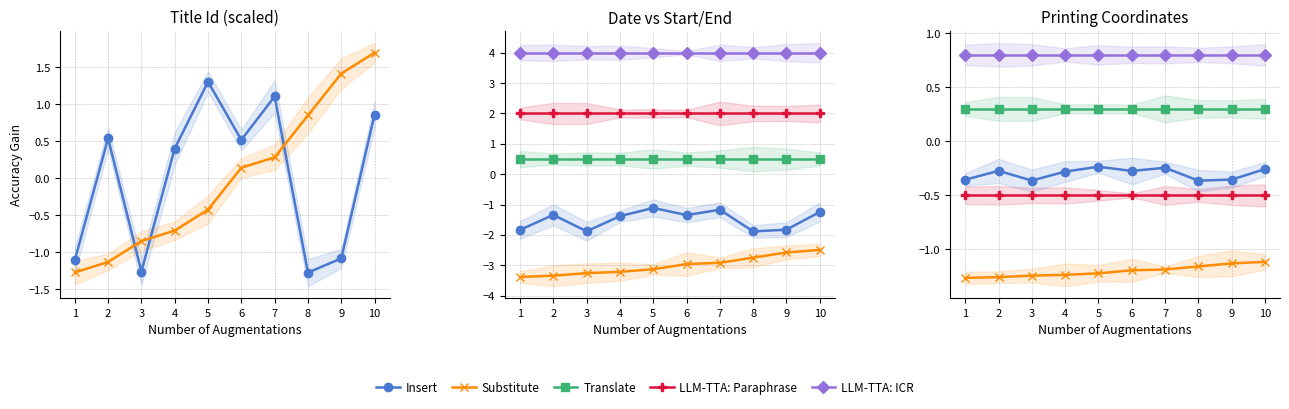

How many data points does each series have?

10